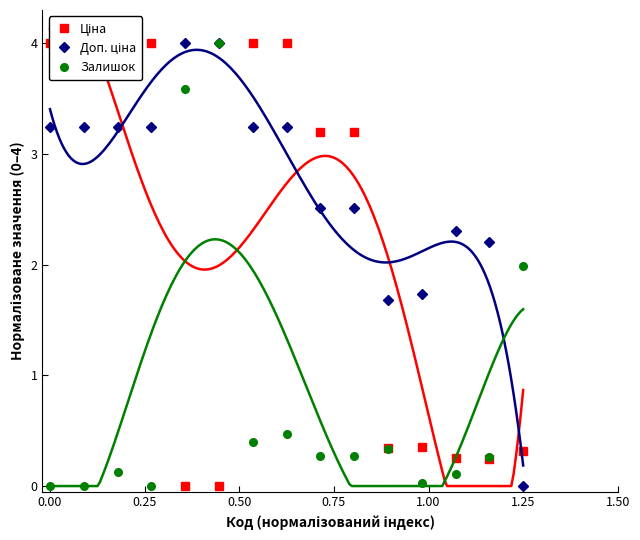

What is the highest value of the Залишок series?

4.0